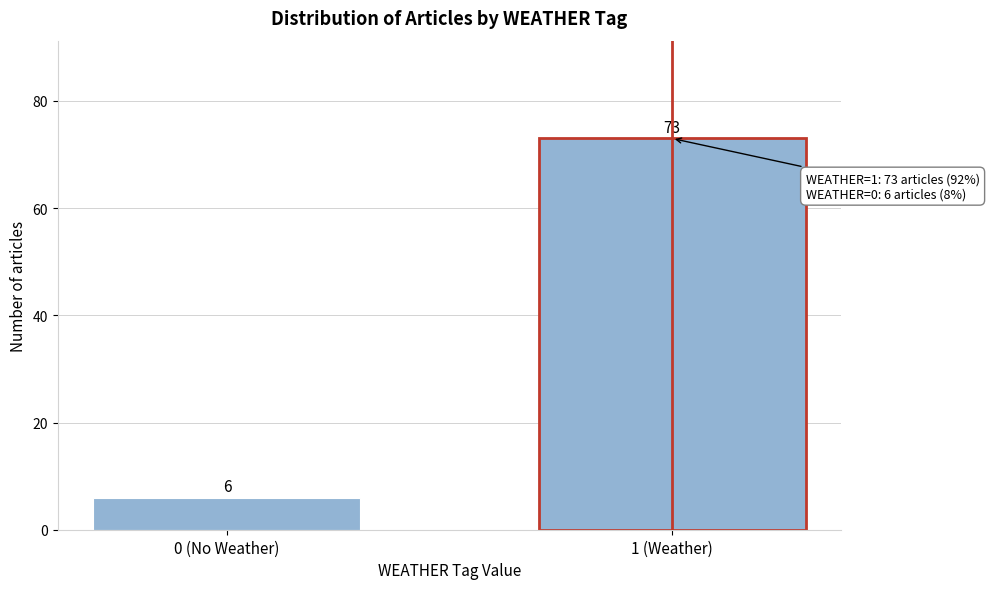

Reading left to right, list all the values displayed in this chart.

0 (No Weather)=6	1 (Weather)=73